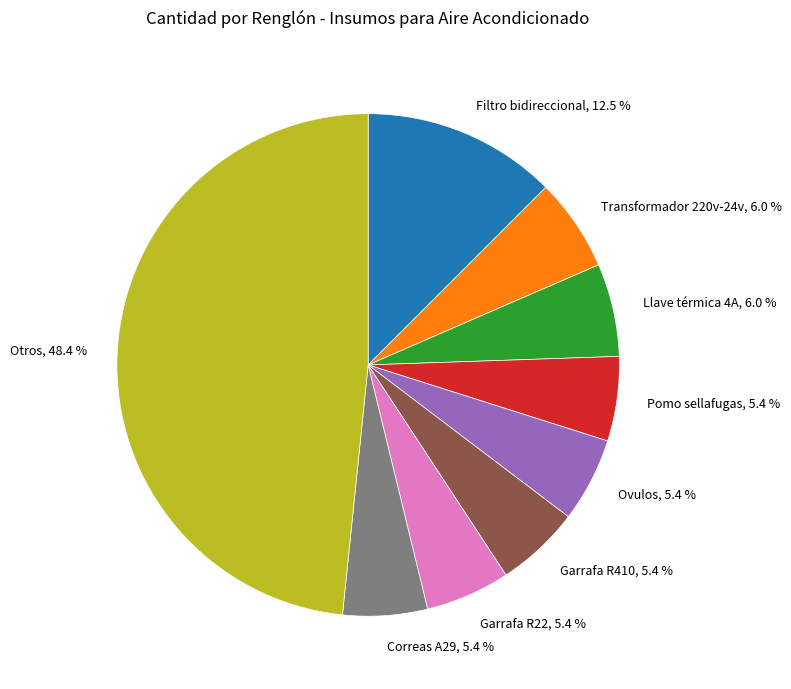

To the nearest percent, what is the difference between the largest and smallest slice percentages?

43%